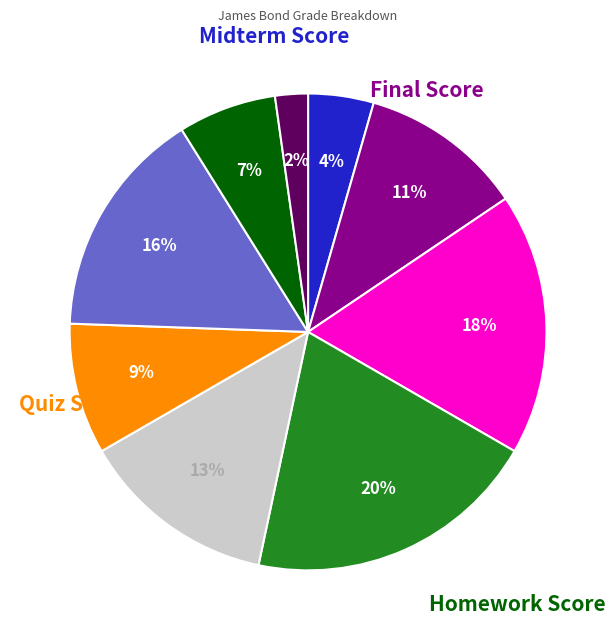

How many segments does this pie chart have?

9